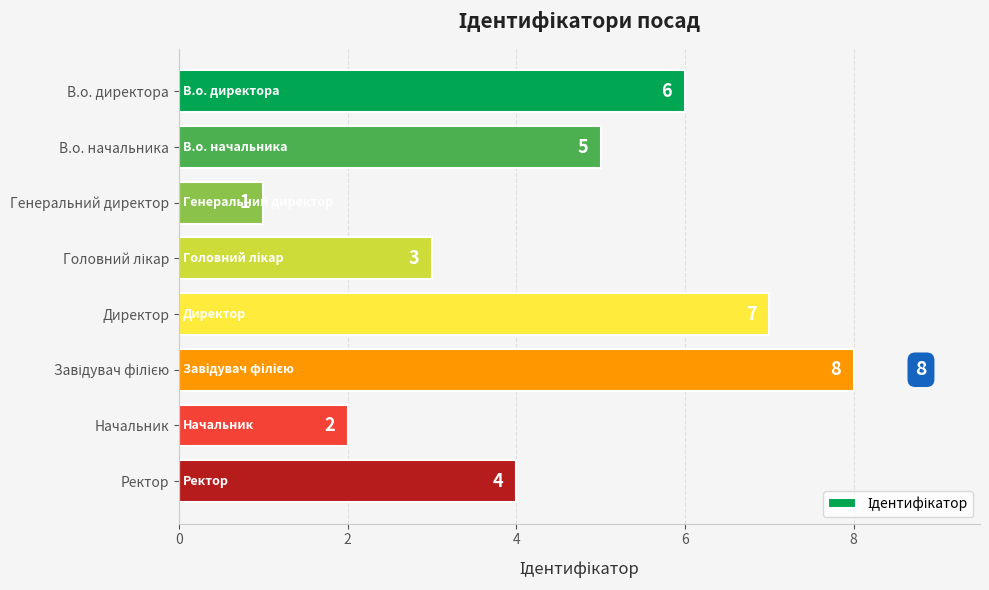

What is the value of the 7th bar from the top?

2